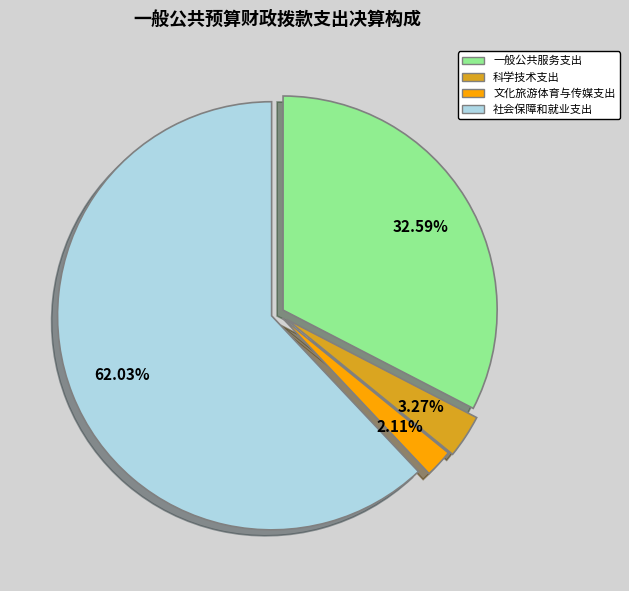

To the nearest percent, what portion does 科学技术支出 represent?

3%